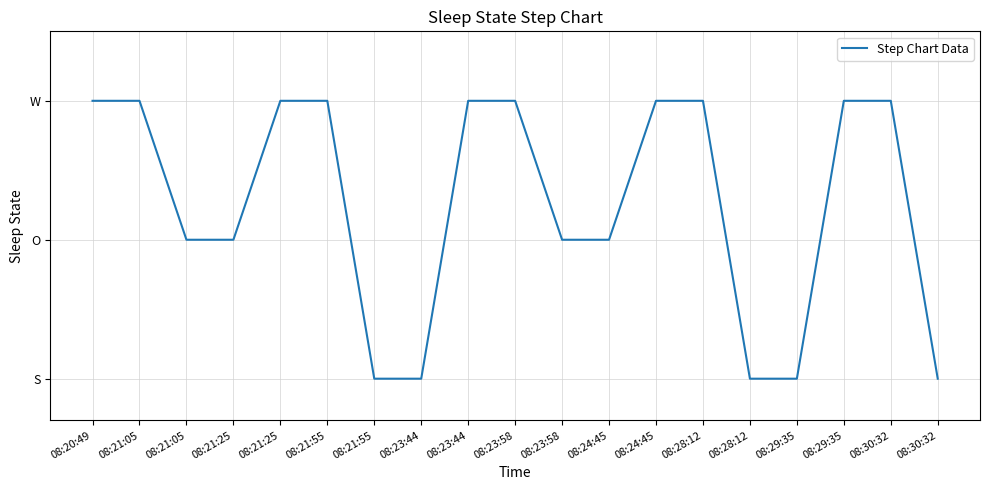

Rank the categories by value from lowest to highest.

08:21:55, 08:23:44, 08:28:12, 08:29:35, 08:30:32, 08:21:05, 08:21:25, 08:23:58, 08:24:45, 08:20:49, 08:21:05, 08:21:25, 08:21:55, 08:23:44, 08:23:58, 08:24:45, 08:28:12, 08:29:35, 08:30:32